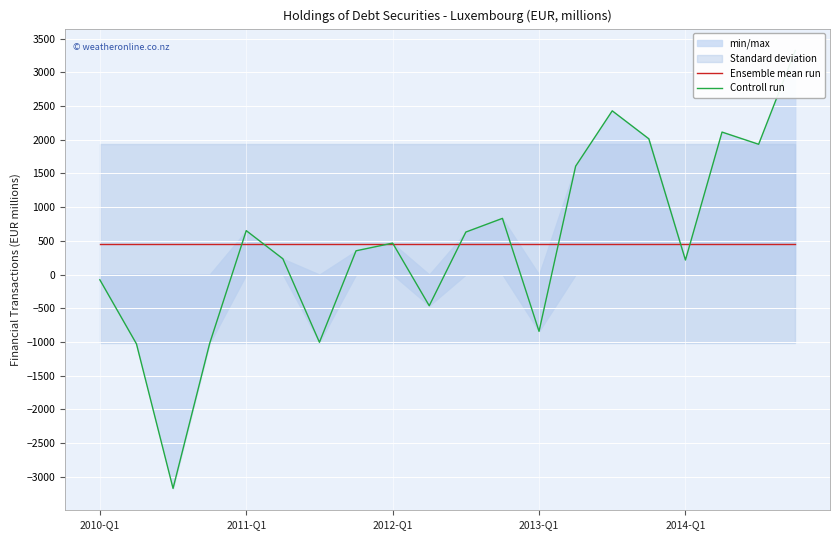

Reading right to left, extract all data points from this chart.

Ensemble mean run: 459.2	459.2	459.2	459.2	459.2	459.2	459.2	459.2	459.2	459.2	459.2	459.2	459.2	459.2	459.2	459.2	459.2	459.2	459.2	459.2
Controll run: 3323.0	1932.0	2113.0	215.0	2013.0	2428.0	1607.0	-843.0	833.0	630.0	-463.0	466.0	352.0	-1005.0	234.0	651.0	-1023.0	-3172.0	-1028.0	-78.0